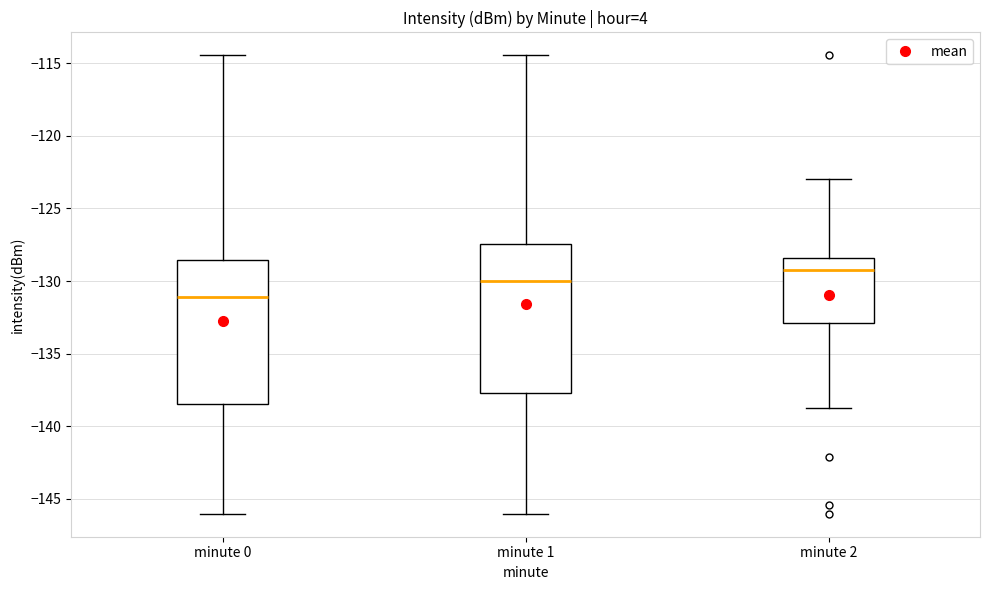

Which box has the highest median line?

minute 2